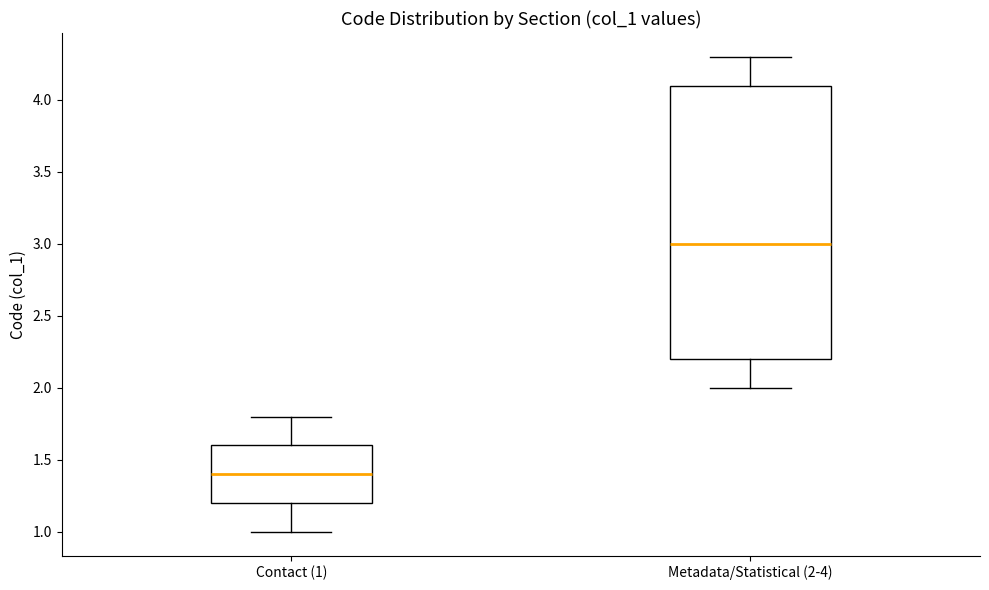

Which box is the tallest, from its lower edge to its upper edge?

Metadata/Statistical (2-4)